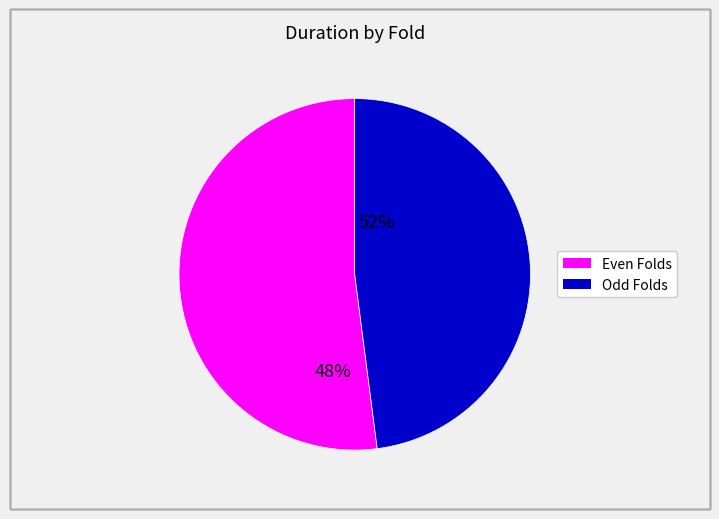

Does any single category account for the majority?

Yes